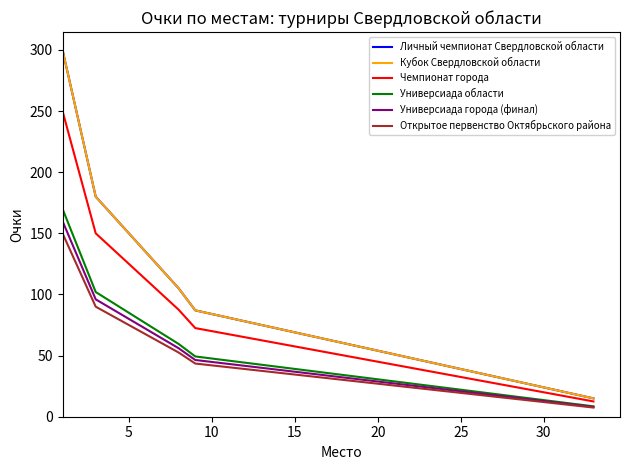

True or false: Универсиада города (финал) and Личный чемпионат Свердловской области intersect in this chart.

False